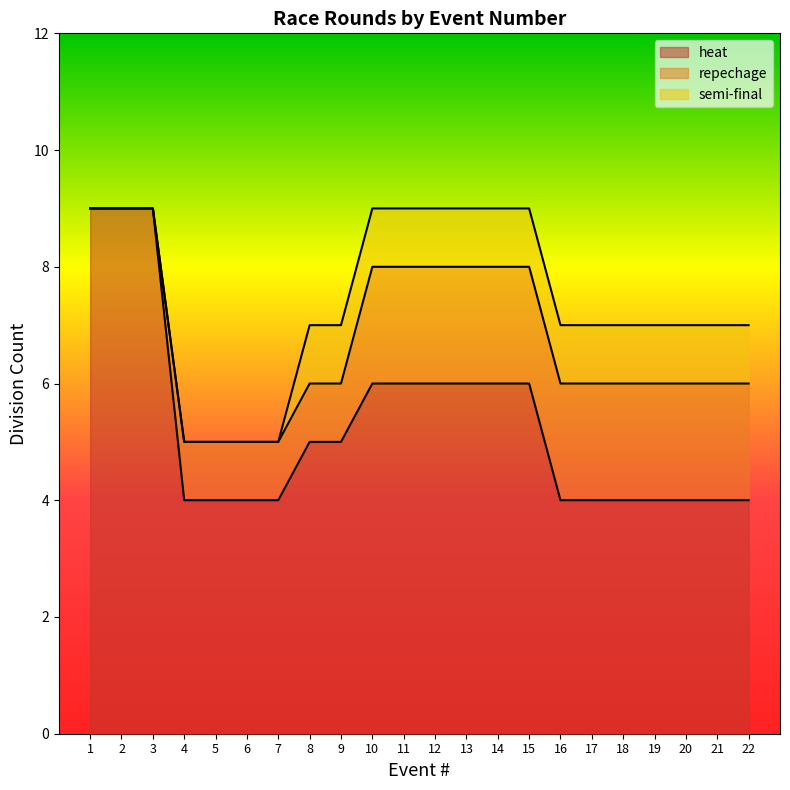

Is it true that heat equals 4 at 6?

True